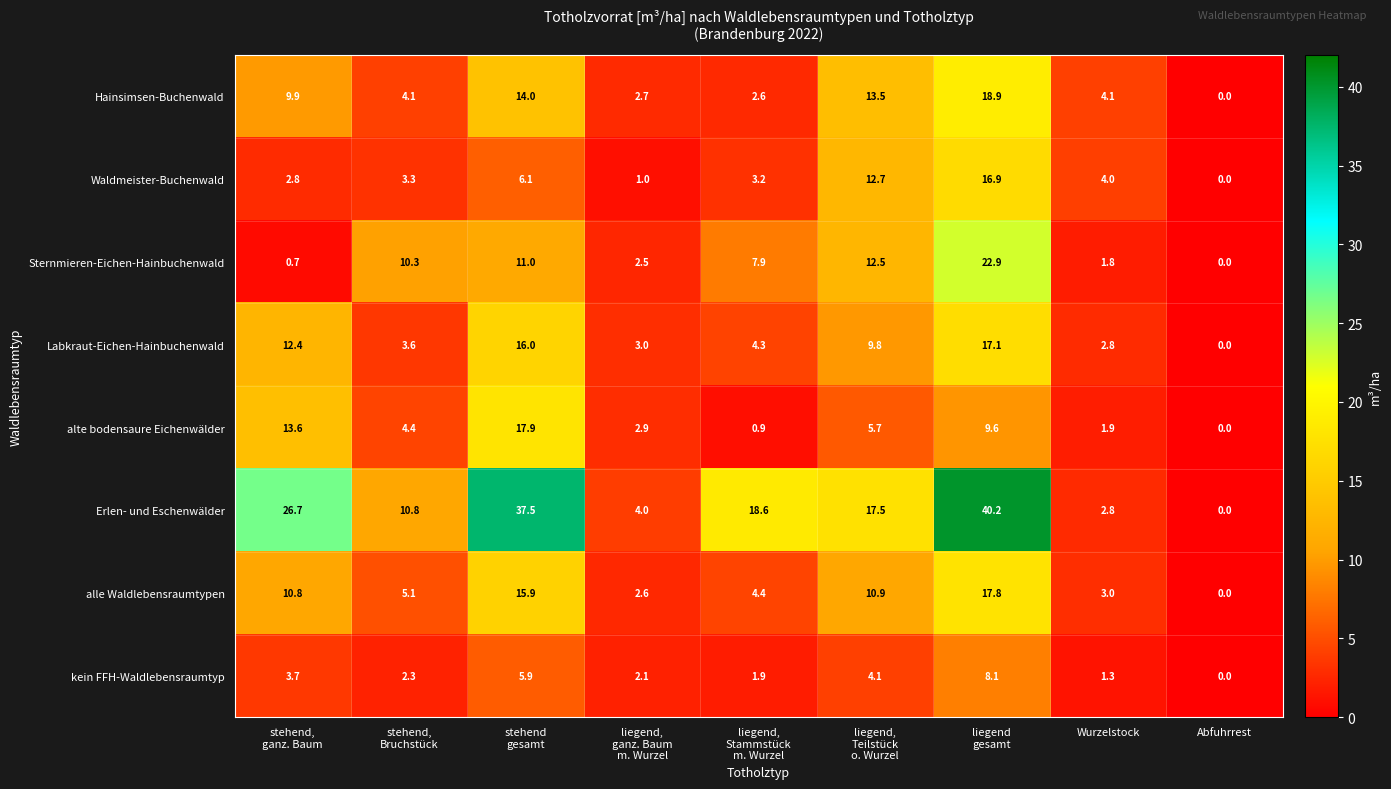

What is the sum of all alle Waldlebensraumtypen values?

70.5